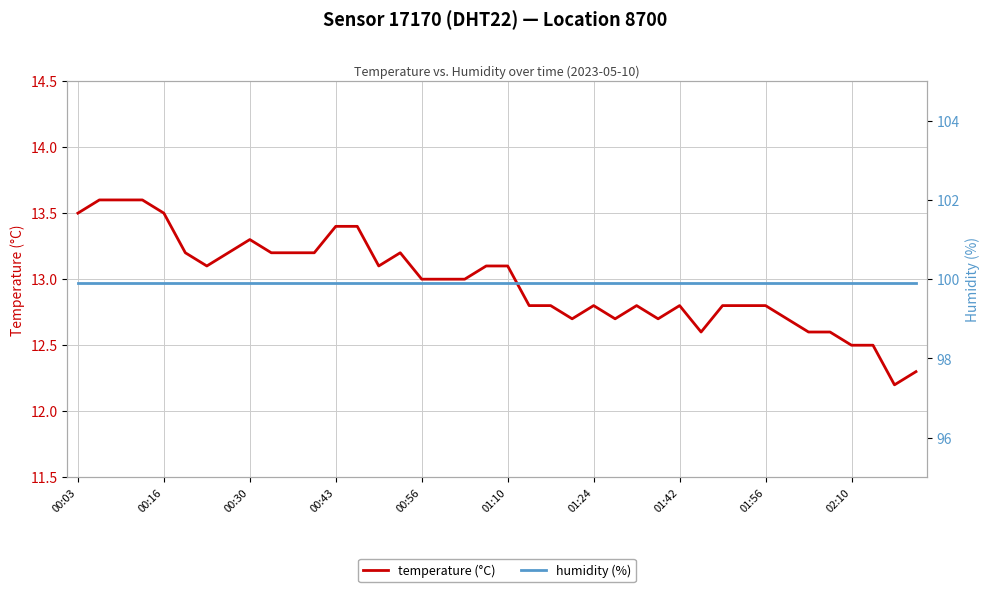

Read the temperature (°C) value at 30.

12.8